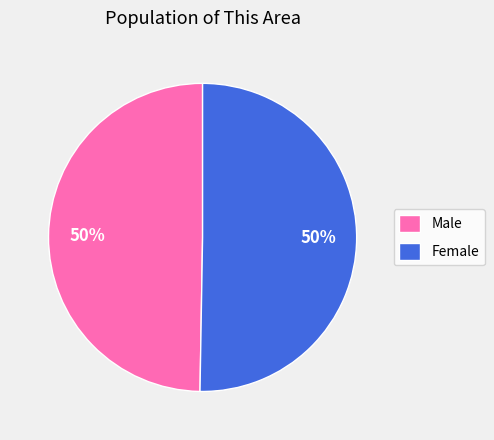

Do Male and Female together represent more than half of the pie?

Yes